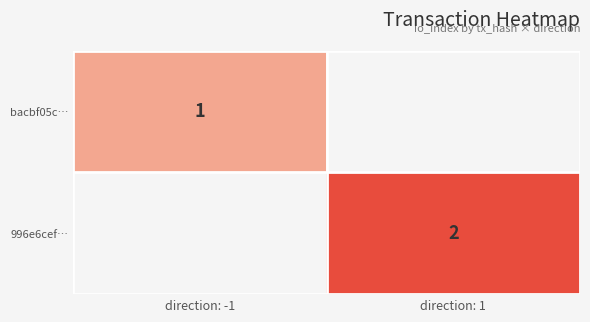

At which category is the sum across all series the highest?

direction: 1